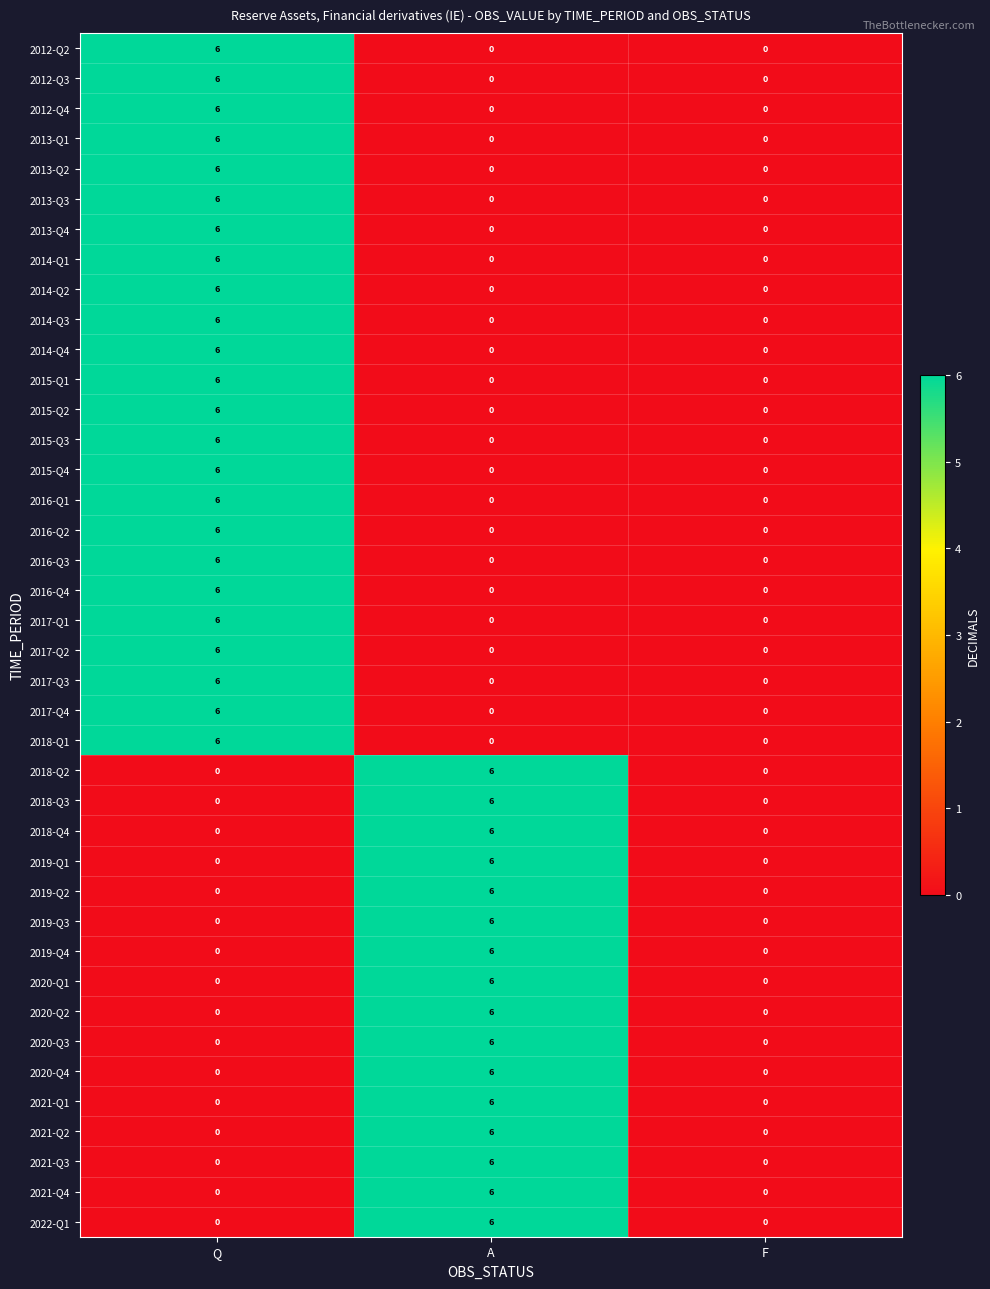

What is the greatest value displayed?

6